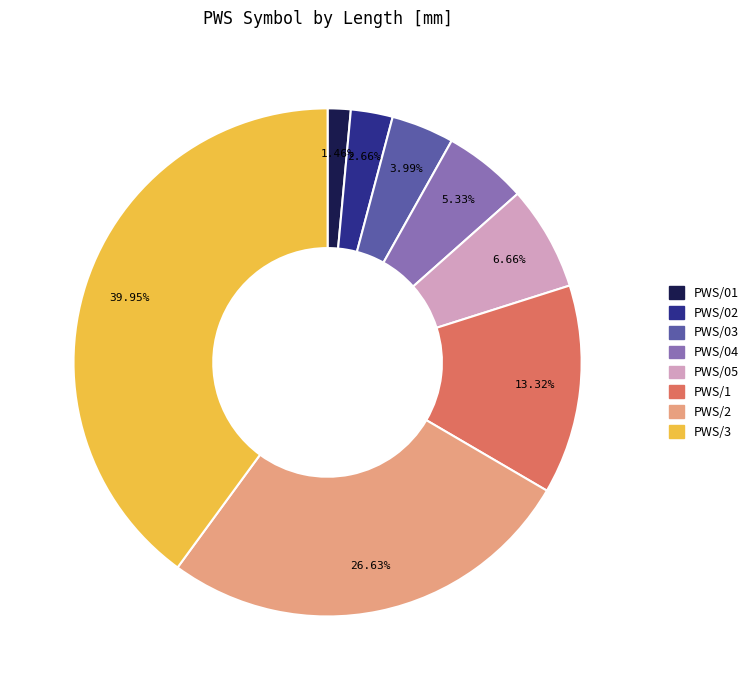

What is the largest slice in the pie chart?

PWS/3